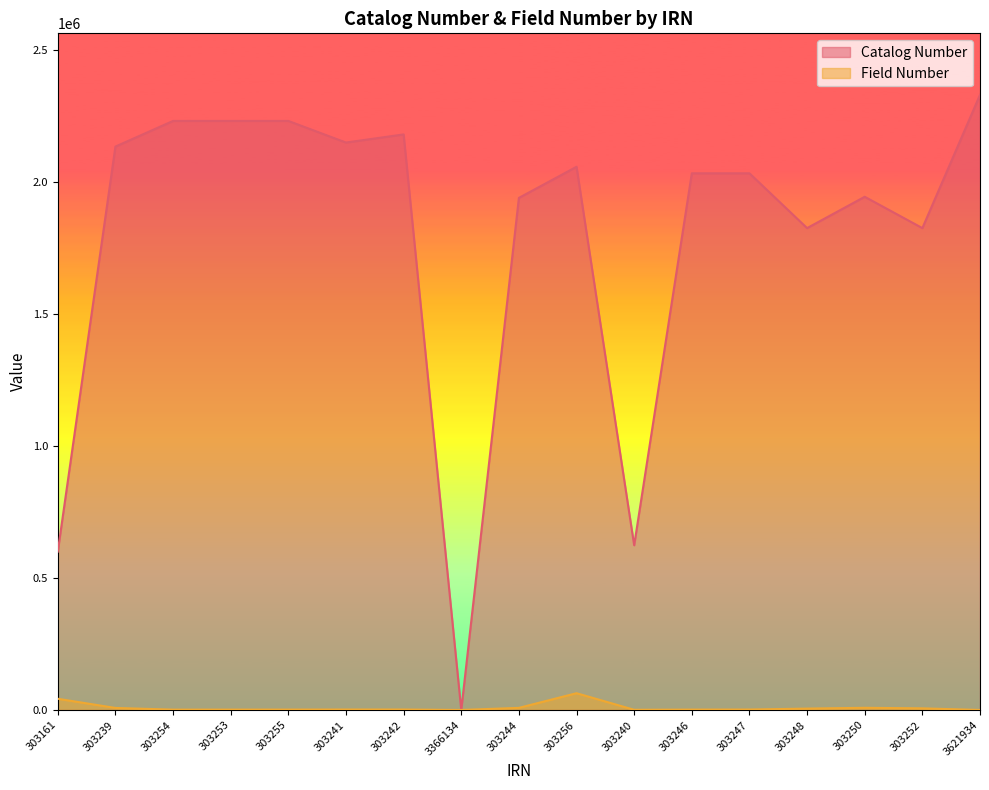

Does the chart display data point markers on the line(s)?

No